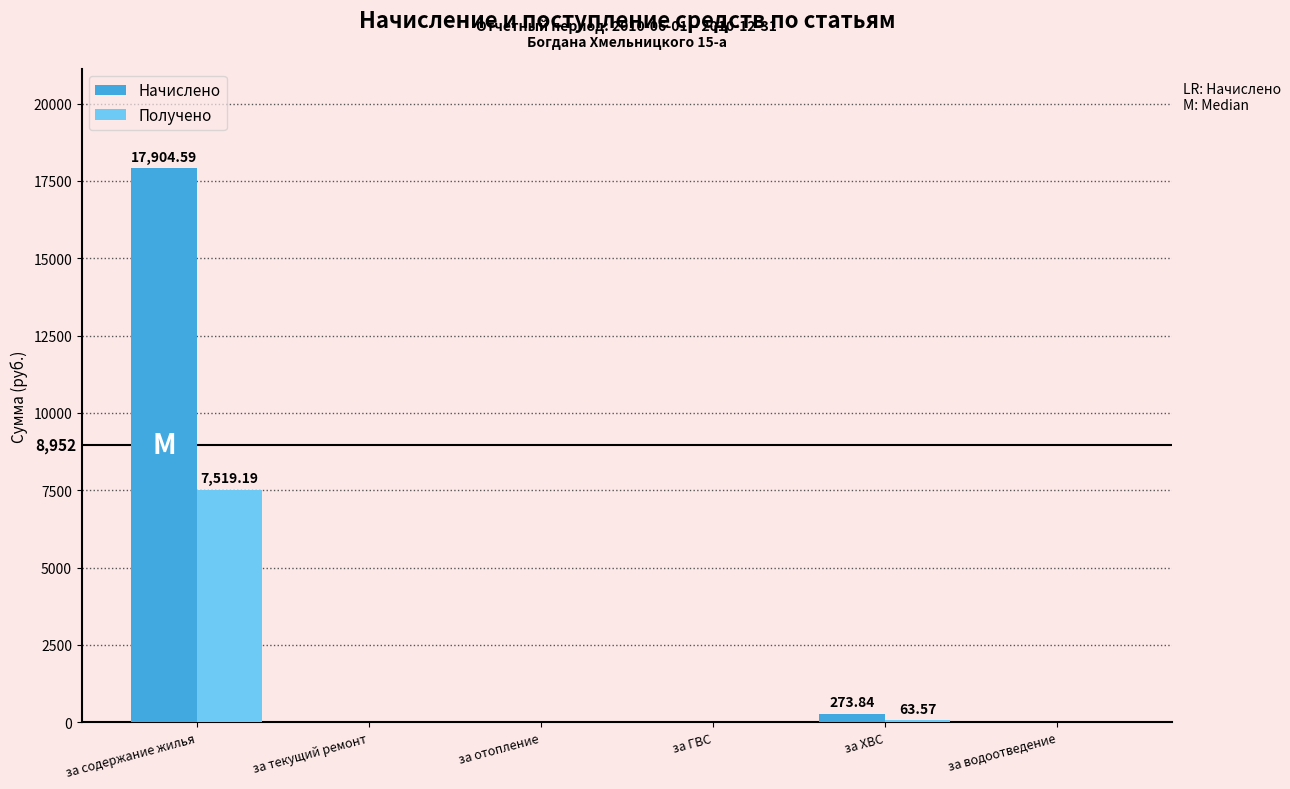

Which series has the largest total across all categories?

Начислено